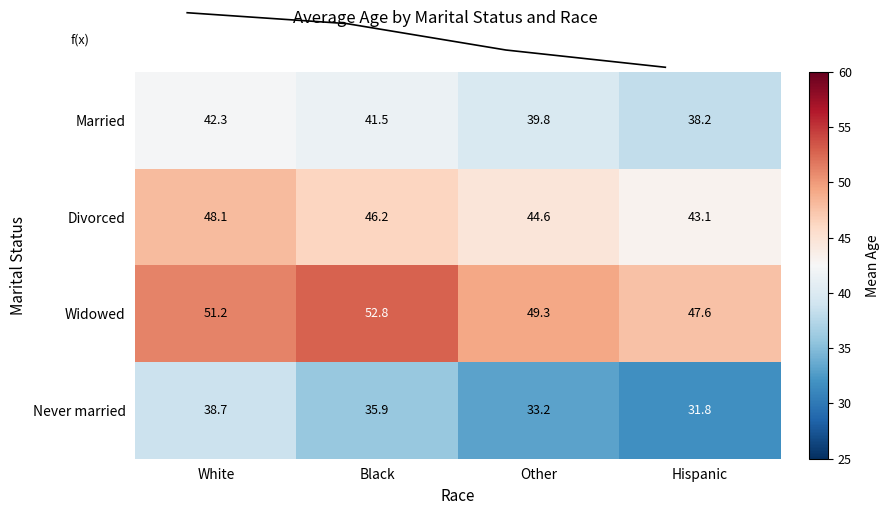

At which category does the chart reach its minimum across all series?

Hispanic